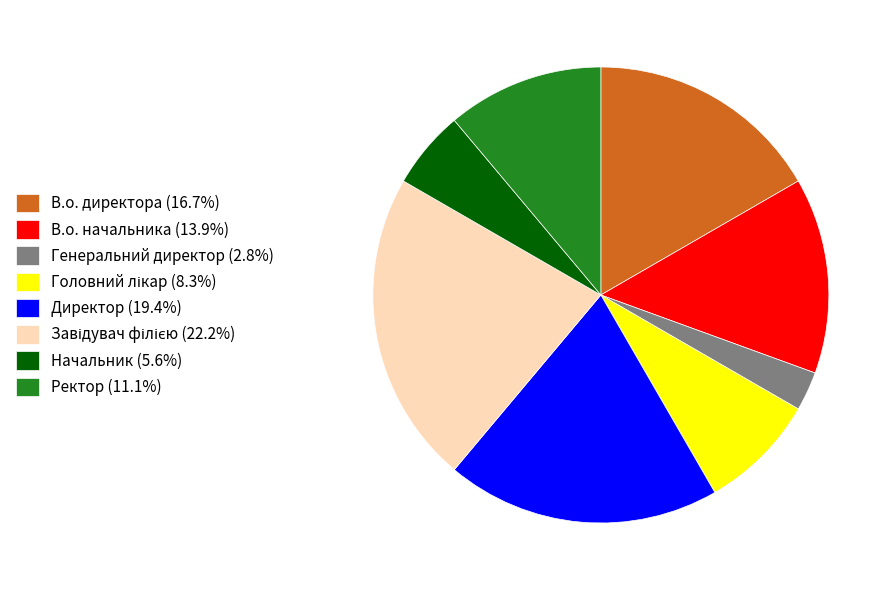

Does Генеральний директор (2.8%) represent more than half of the total?

No